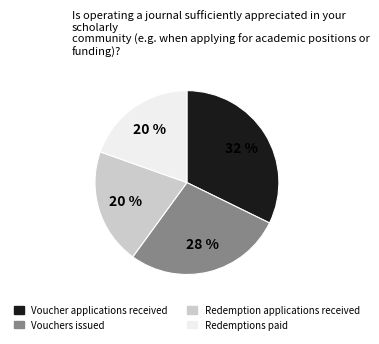

To the nearest percent, what portion does Voucher applications received represent?

32%